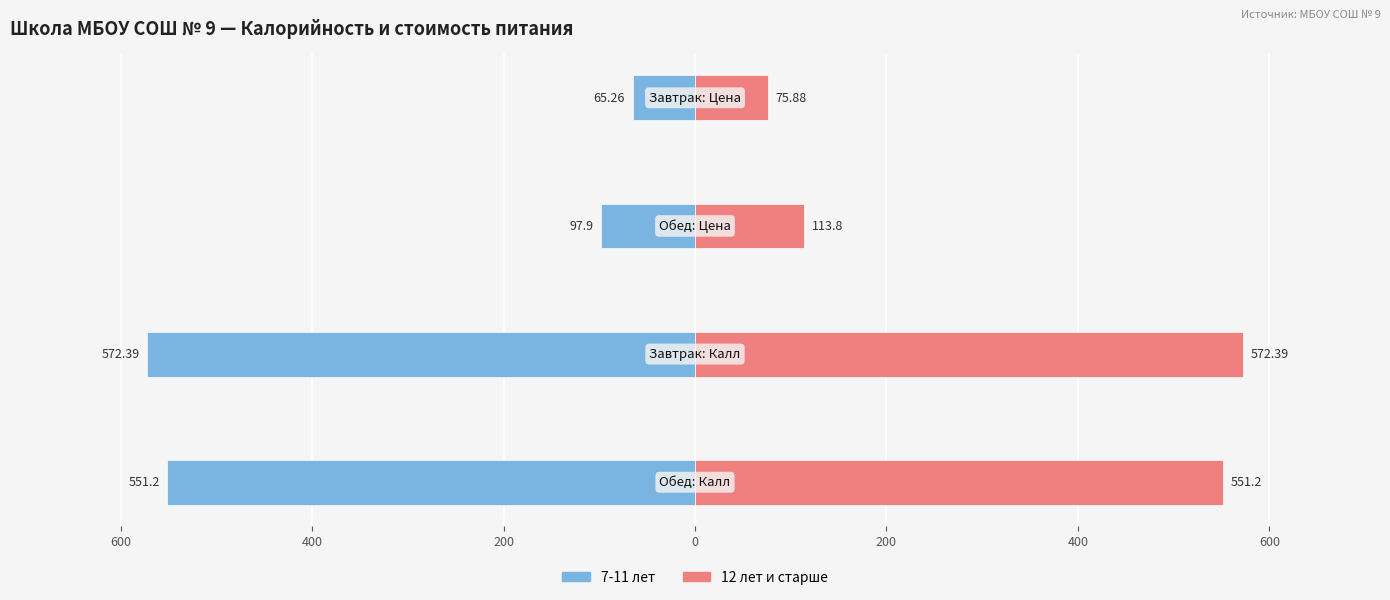

Is it true that 12 лет и старше equals 102.6 at 200?

False